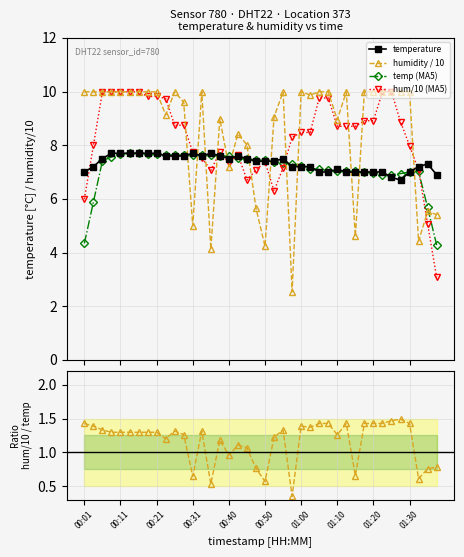

What is the value of the hum/10 (MA5) point at the 35th from the left?

10.0